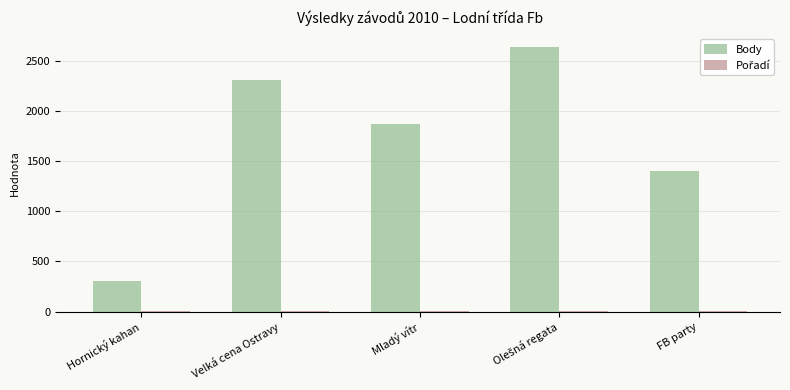

What is the sum of all Body values?

8530